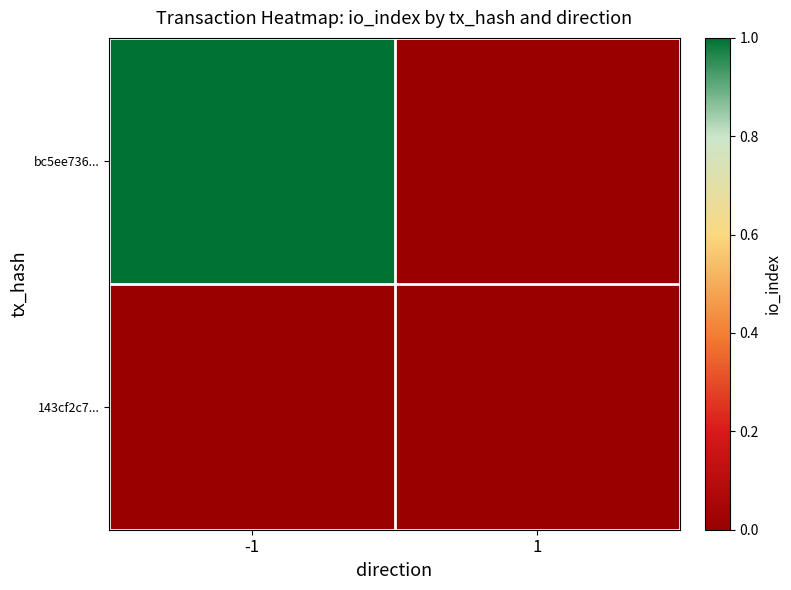

Which series has the largest range (max minus min)?

bc5ee736...